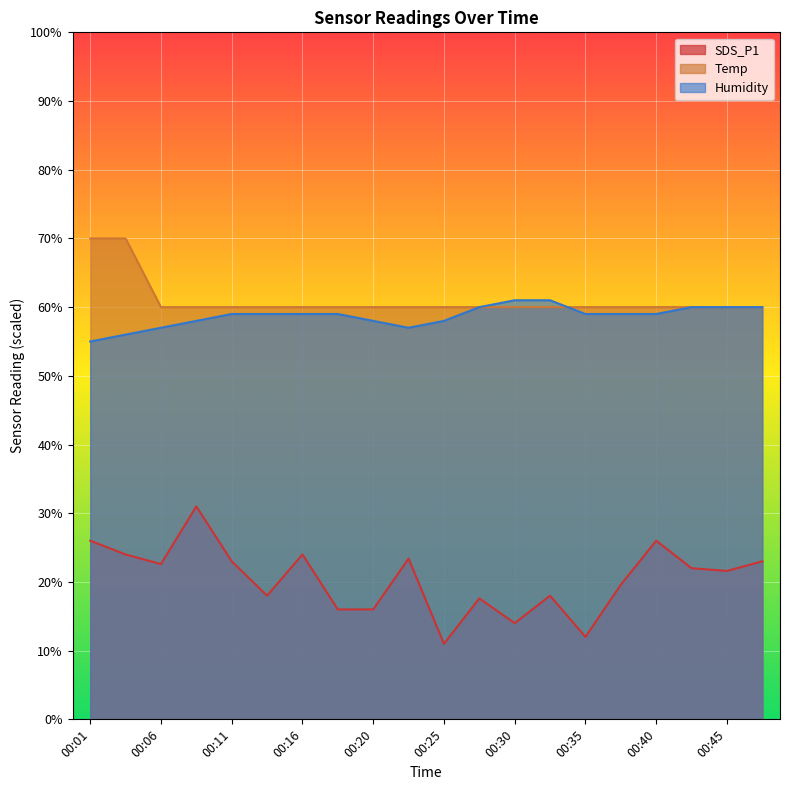

Which label corresponds to the largest value in the chart?

00:01